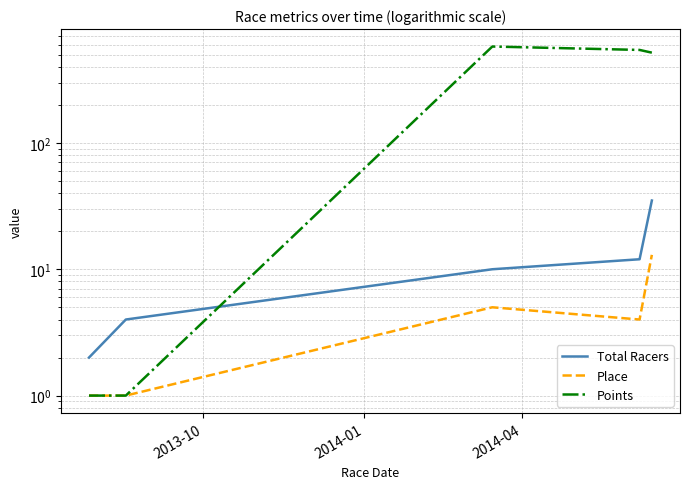

The value of Place at 2014-04 is 5.0. True or false?

True